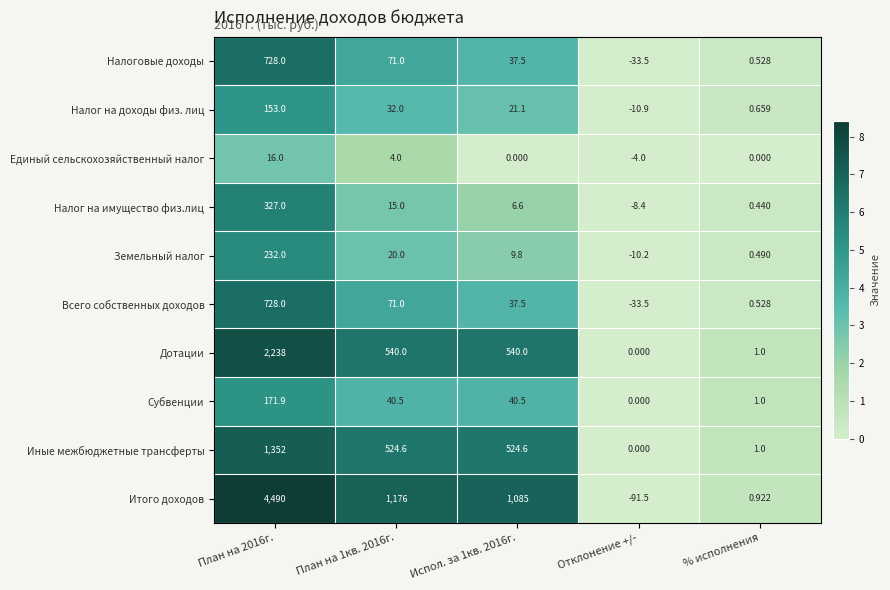

How many distinct data groups are displayed?

10